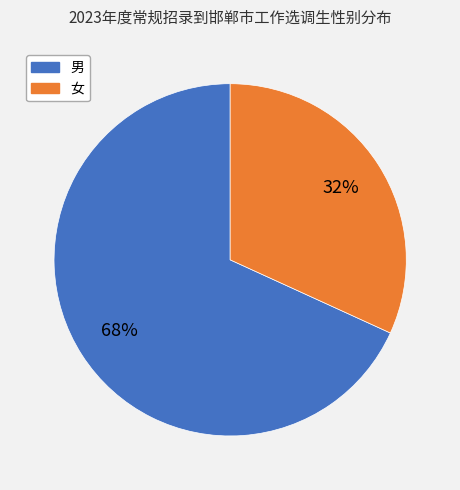

Is there any slice that represents more than half of the pie?

Yes